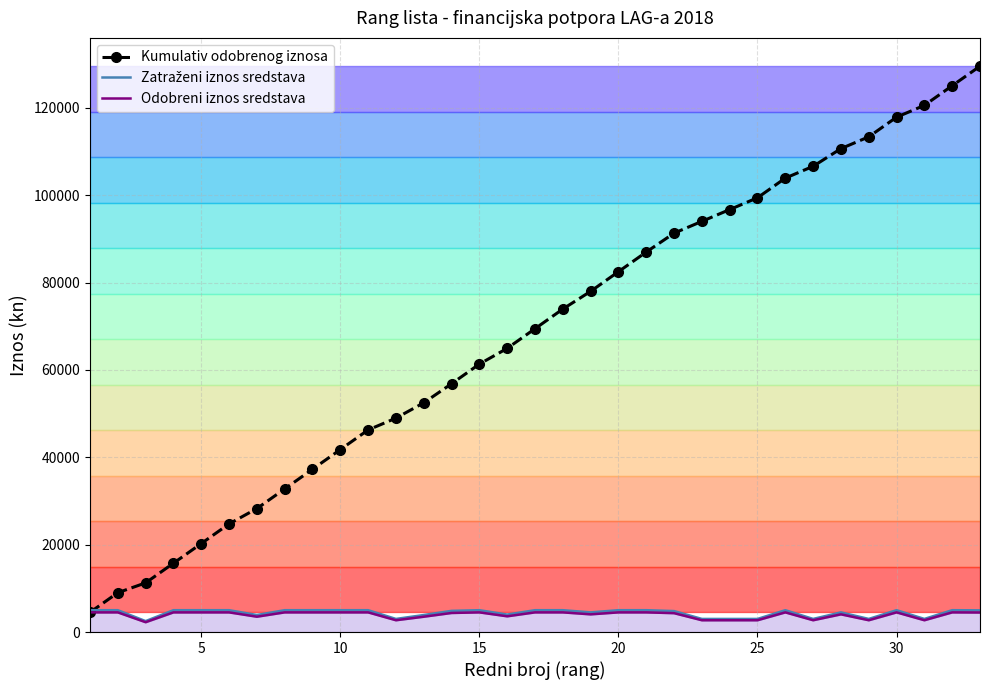

How many data points in Kumulativ odobrenog iznosa are above 69430?

17